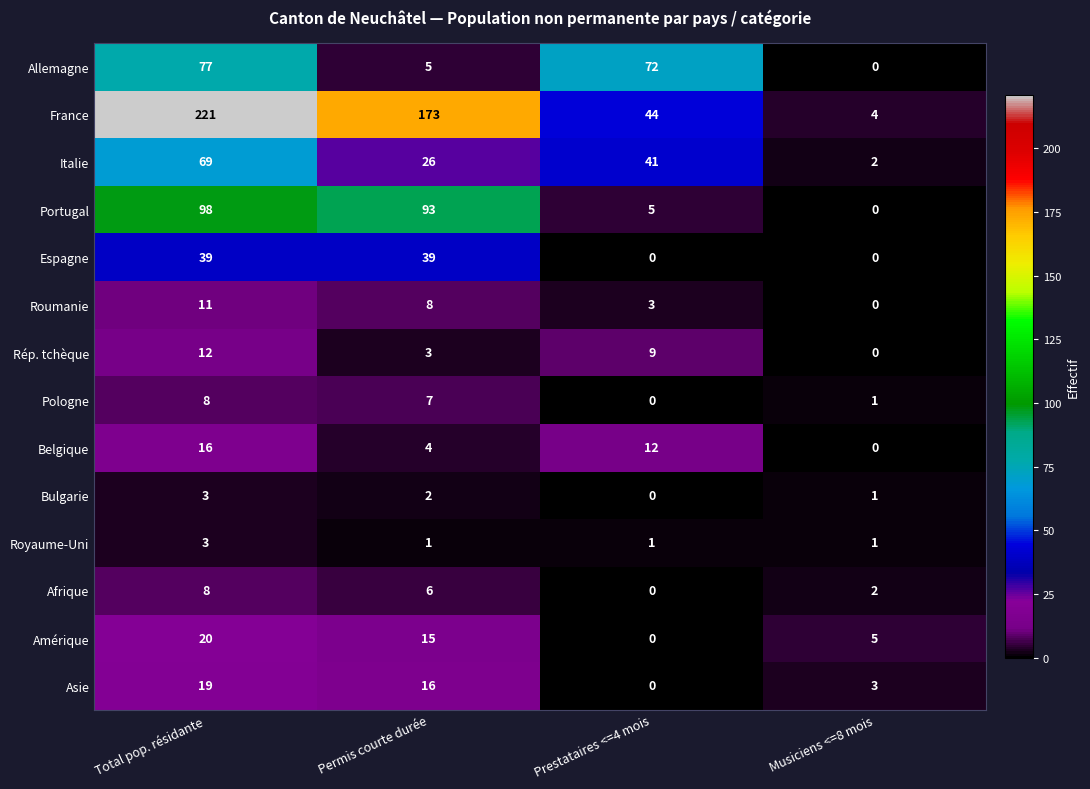

What is the sum of all France values?

442